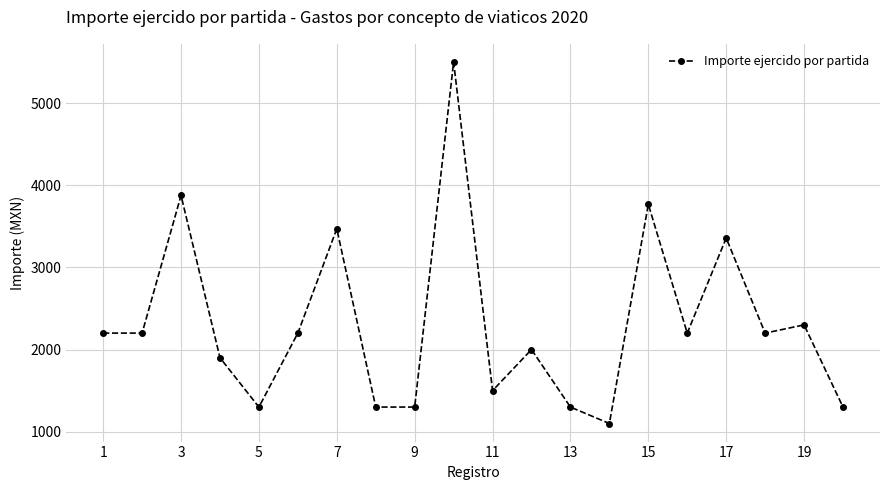

What is the value of the 9th point from the left?

1300